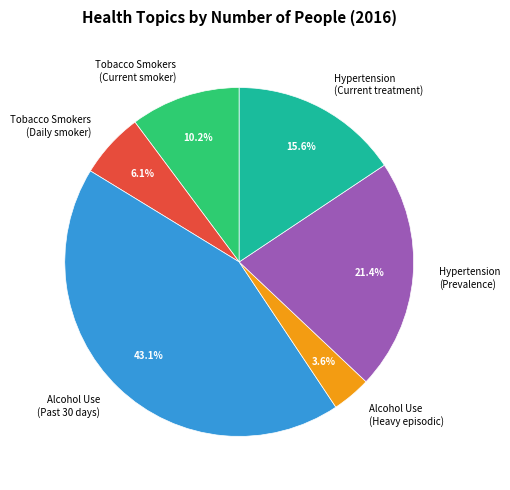

Approximately how many times larger is the value at Alcohol Use (Past 30 days) compared to Tobacco Smokers (Daily smoker)?

7.1